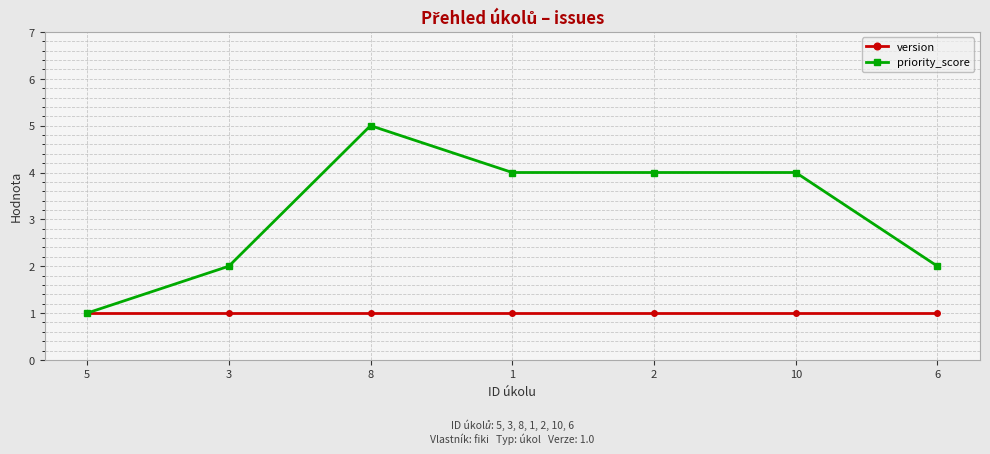

Which series changed the most between 8 and 1?

priority_score